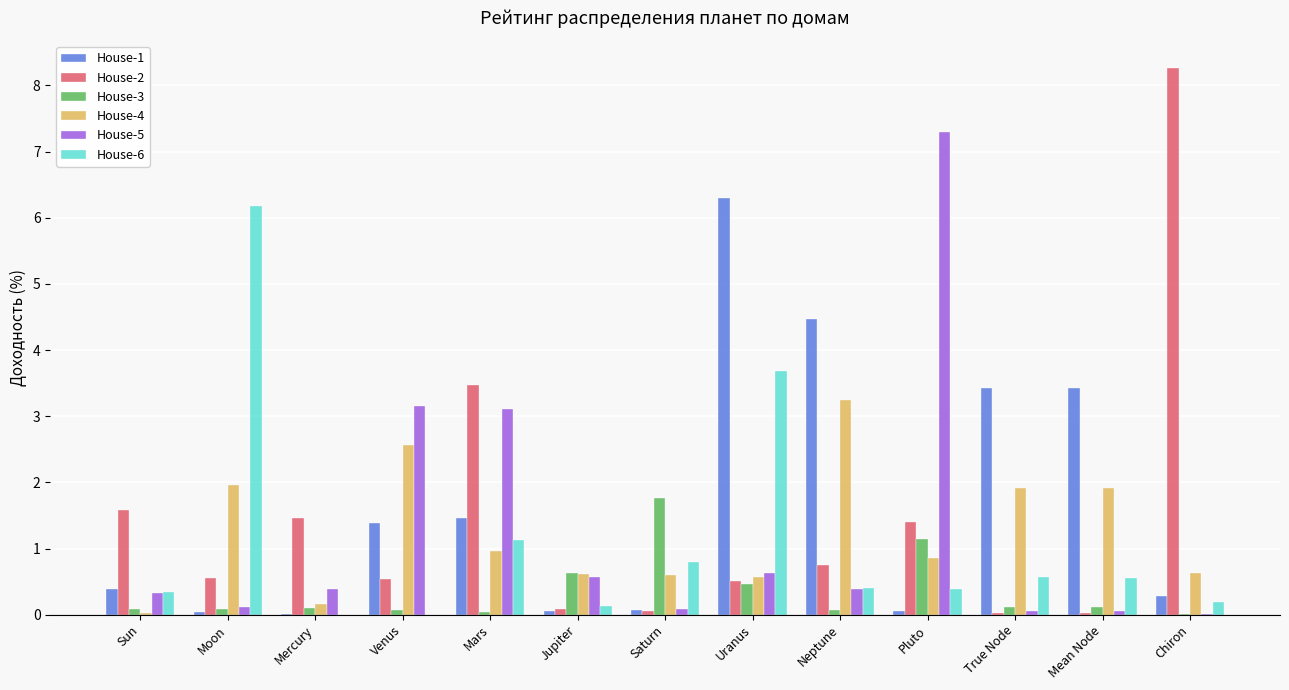

What is the sum of all House-6 values?

14.4